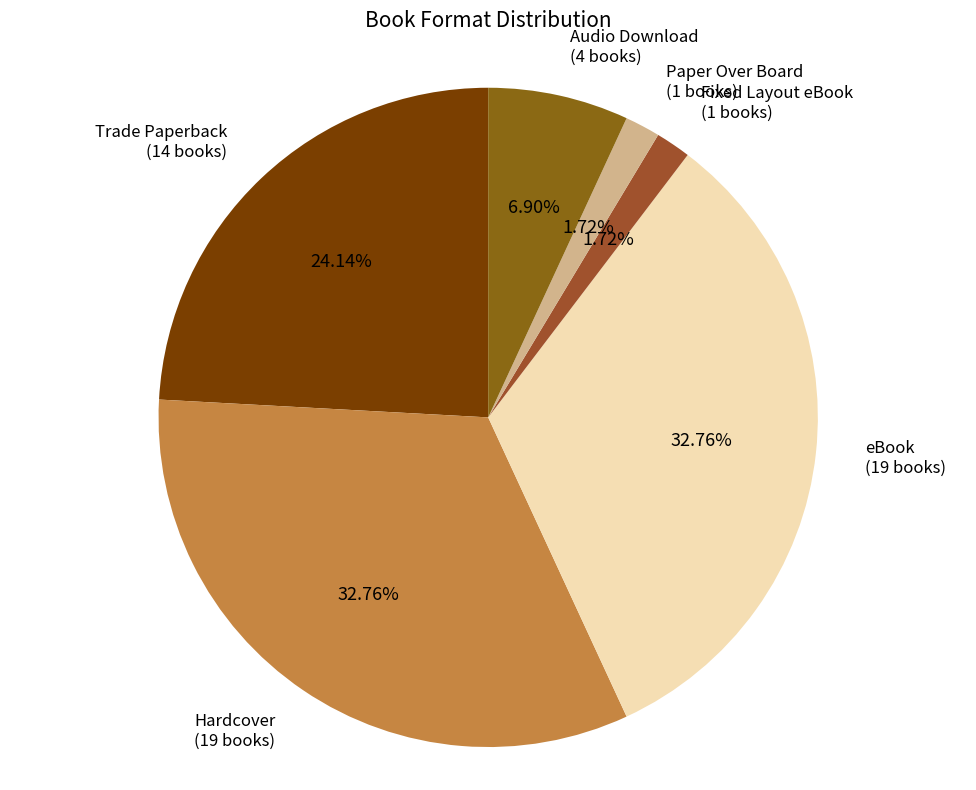

To the nearest percent, what is the difference between the largest and smallest slice percentages?

31%